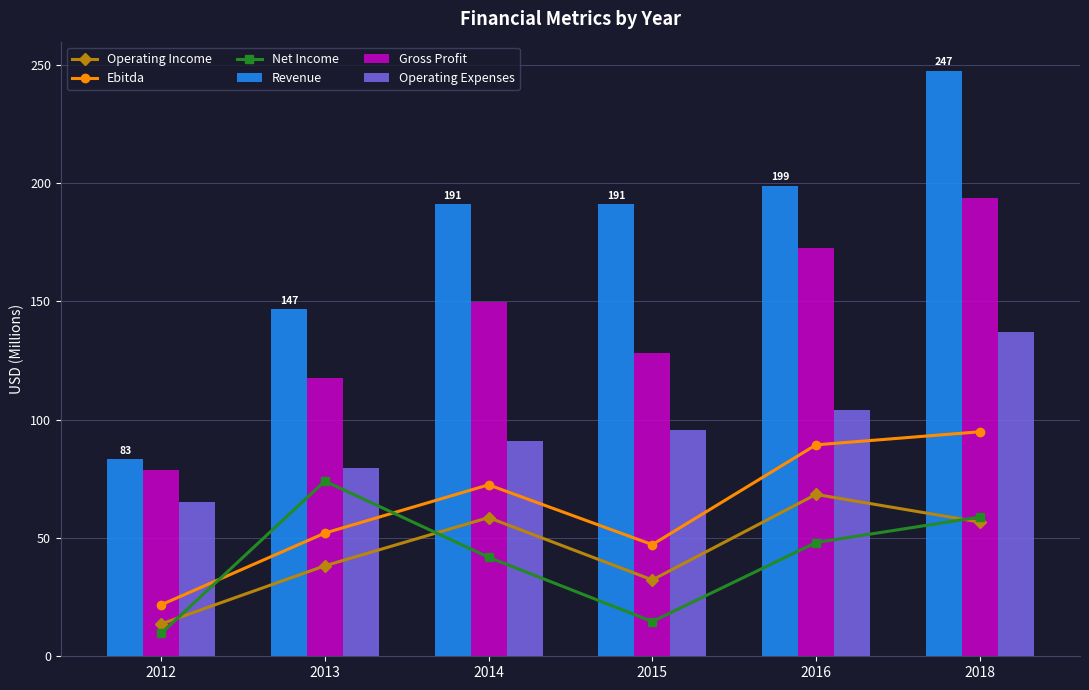

How many data points in Operating Expenses are above 95?

3